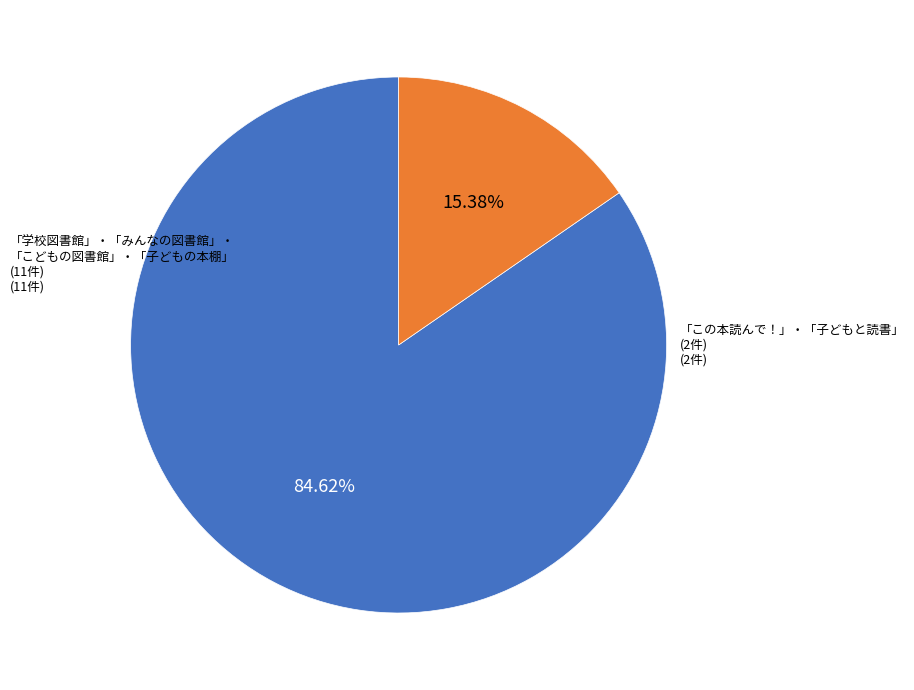

Is there a majority slice in this chart?

Yes